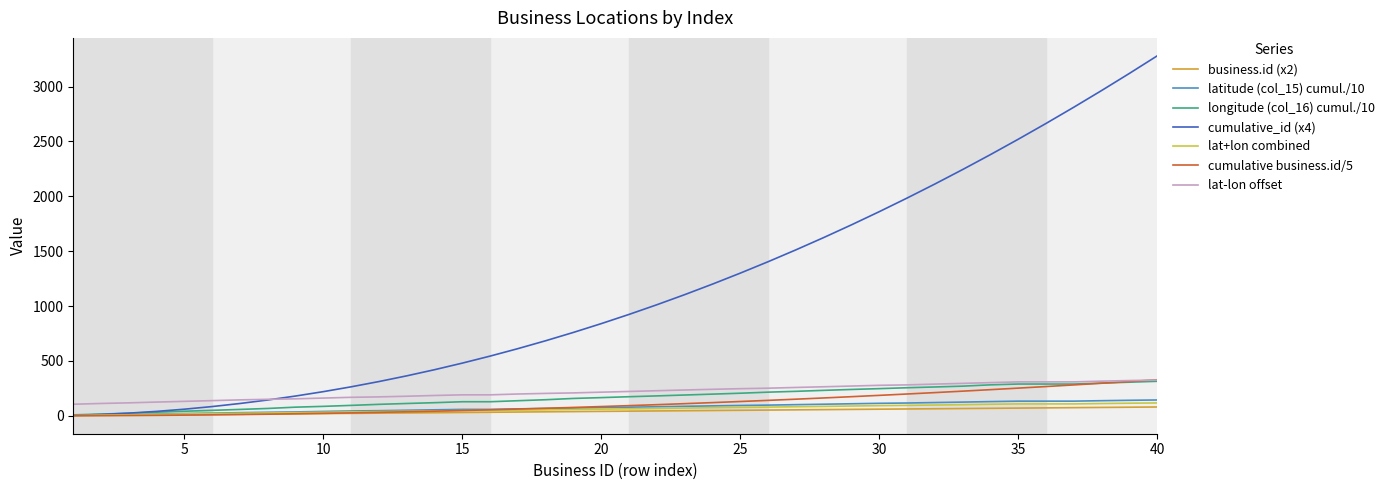

What is the highest value of the lat-lon offset series?

325.1